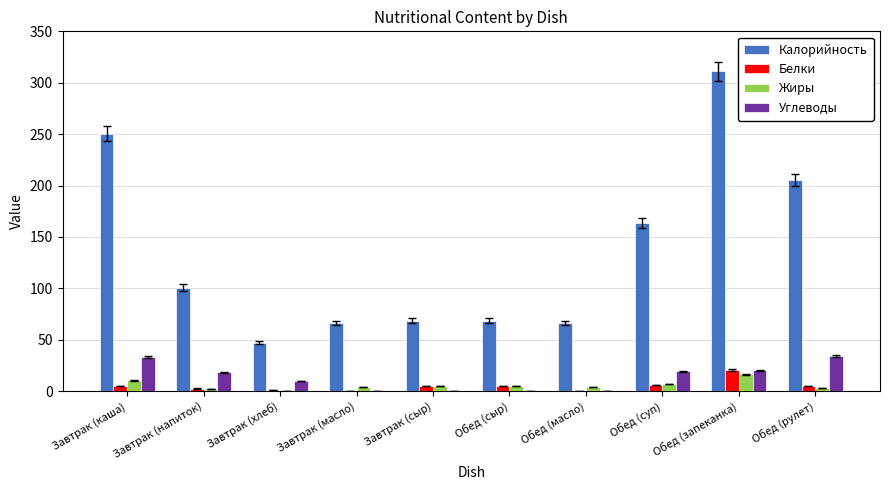

The Калорийность series shows 335.1 at Обед (рулет). True or false?

False